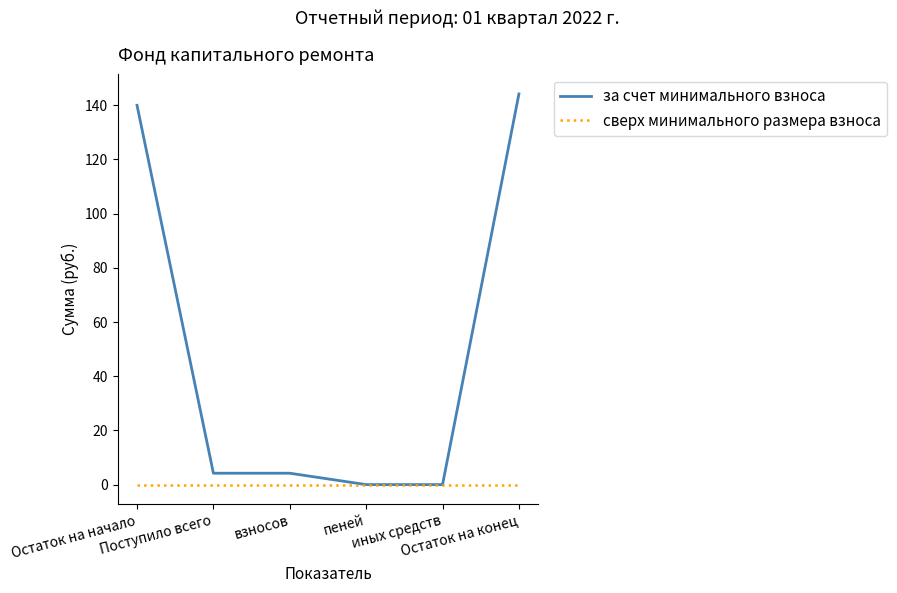

What is the maximum value for за счет минимального взноса?

144.2